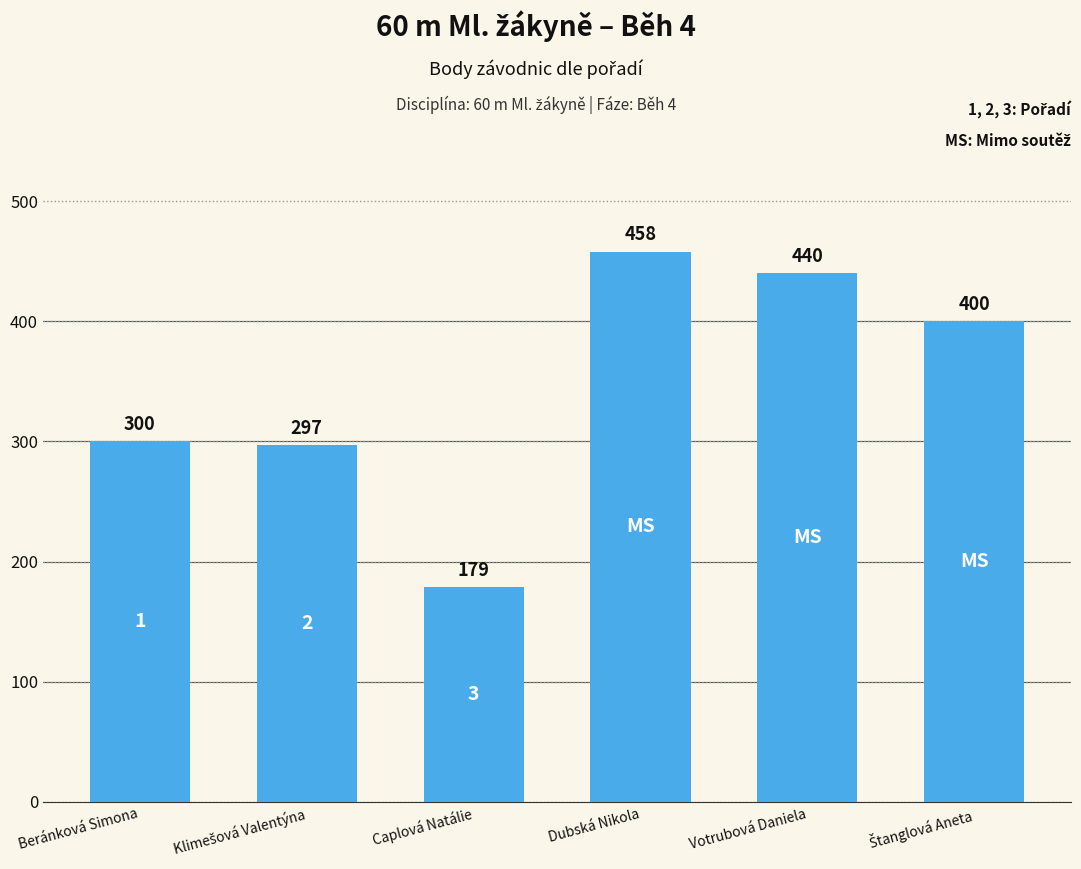

Count the number of data series in this chart.

1